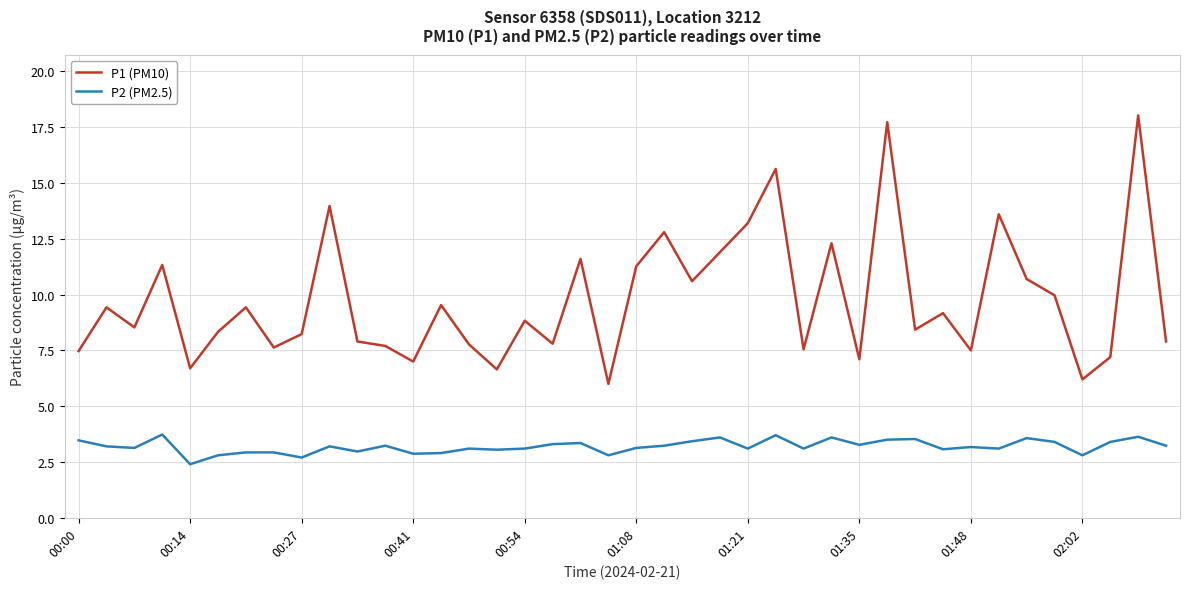

What is the minimum value shown in the chart?

2.4